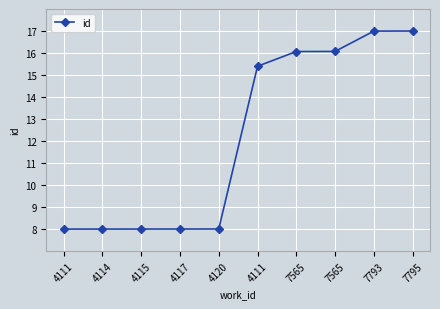

List the labels in order of value, smallest first.

4111, 4114, 4115, 4117, 4120, 4111, 7565, 7565, 7793, 7795